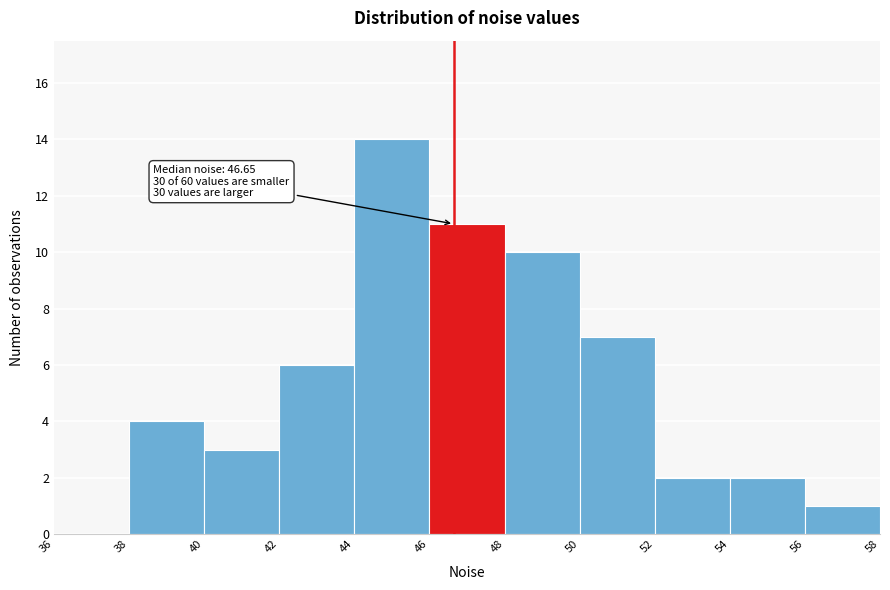

Over which range of the x-axis is the bar tallest?

44 to 46